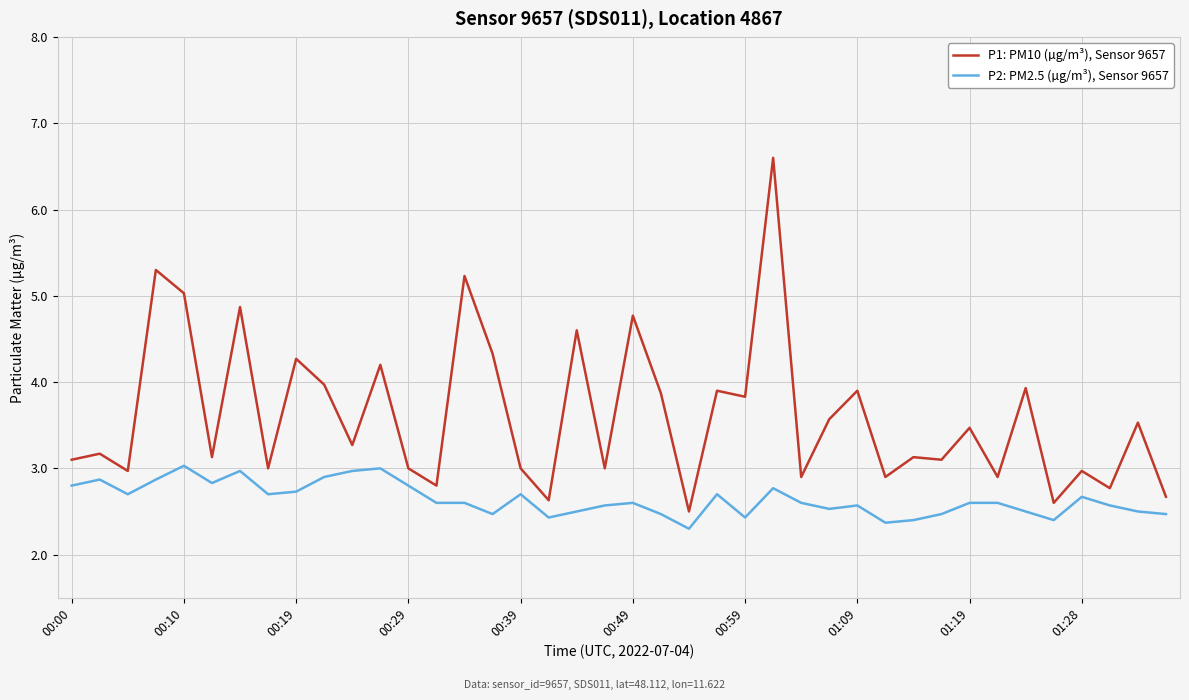

What is the maximum value shown in the chart?

6.6